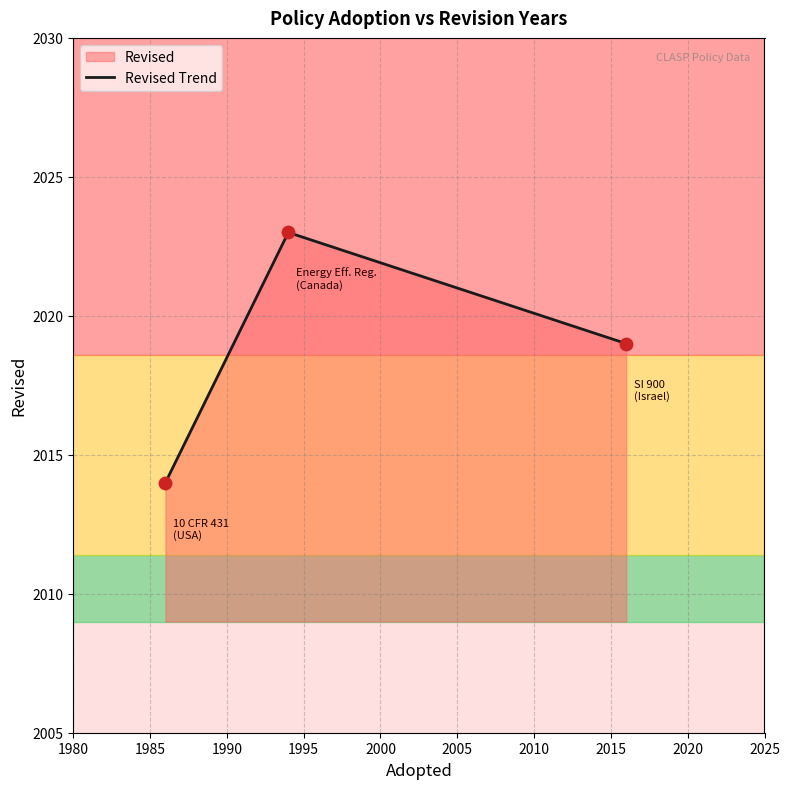

What is the minimum value shown in the chart?

2014